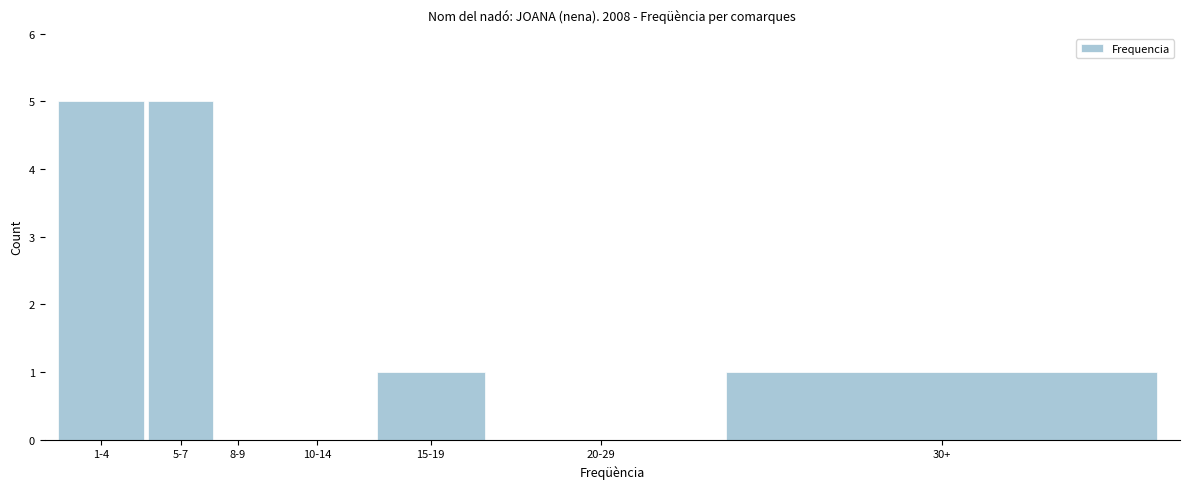

Reading left to right, what are all the values shown in this chart?

1-4=5	5-7=5	8-9=0	10-14=0	15-19=1	20-29=0	30+=1